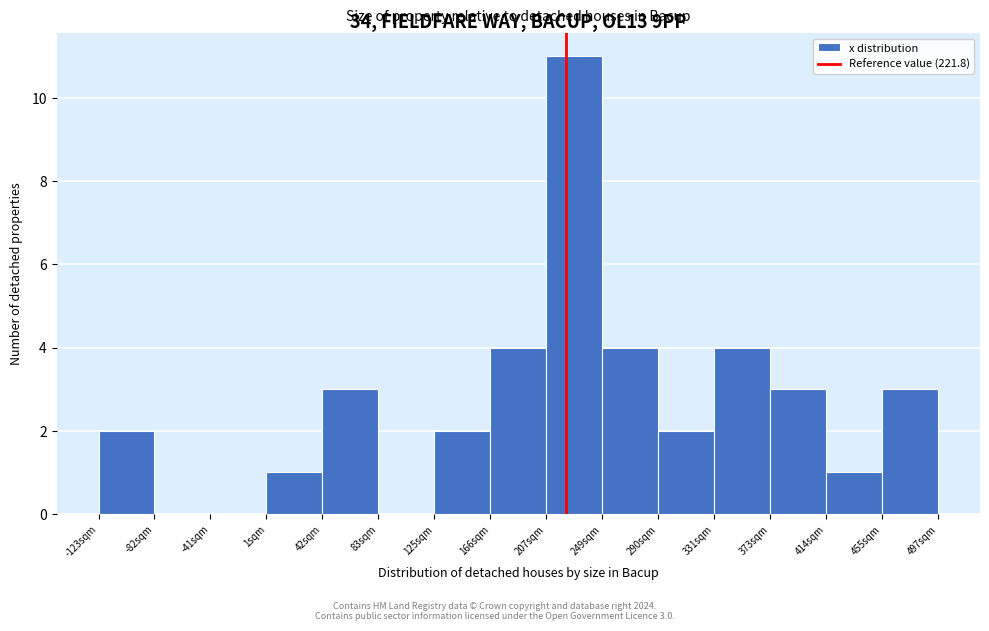

Which range on the x-axis has the tallest bar?

205 to 250